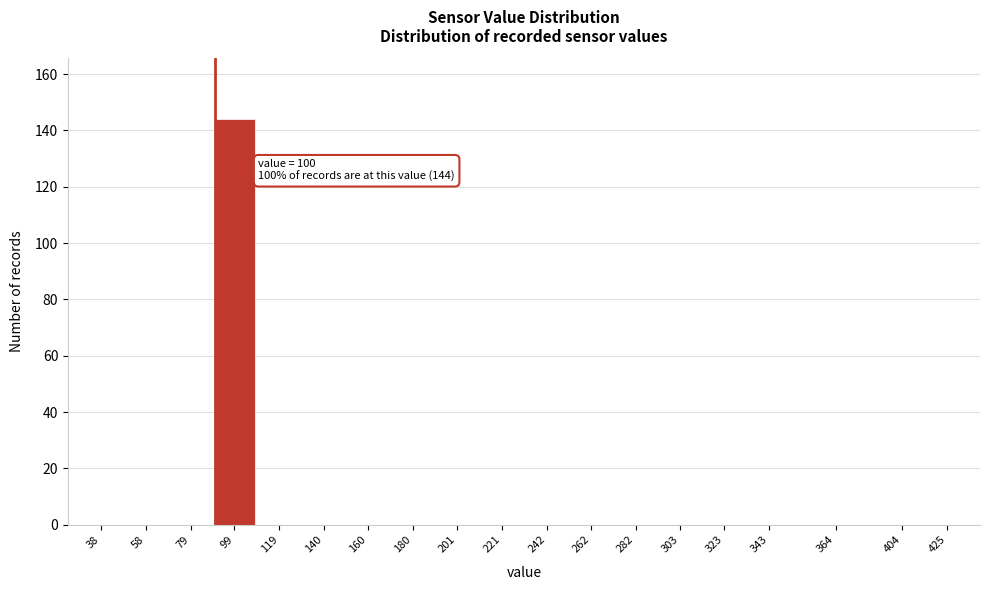

Reading left to right, what are all the values shown in this chart?

38=0	58=0	79=0	99=144	119=0	140=0	160=0	180=0	201=0	221=0	242=0	262=0	282=0	303=0	323=0	343=0	364=0	404=0	425=0